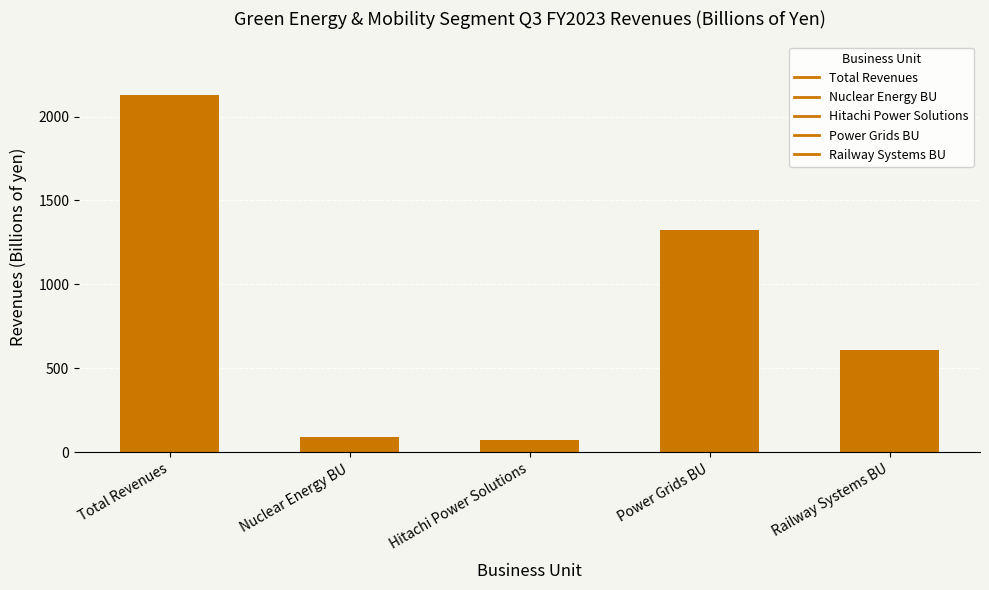

Reading right to left, extract all data points from this chart.

607.4	1327.0	72.1	89.5	2128.4